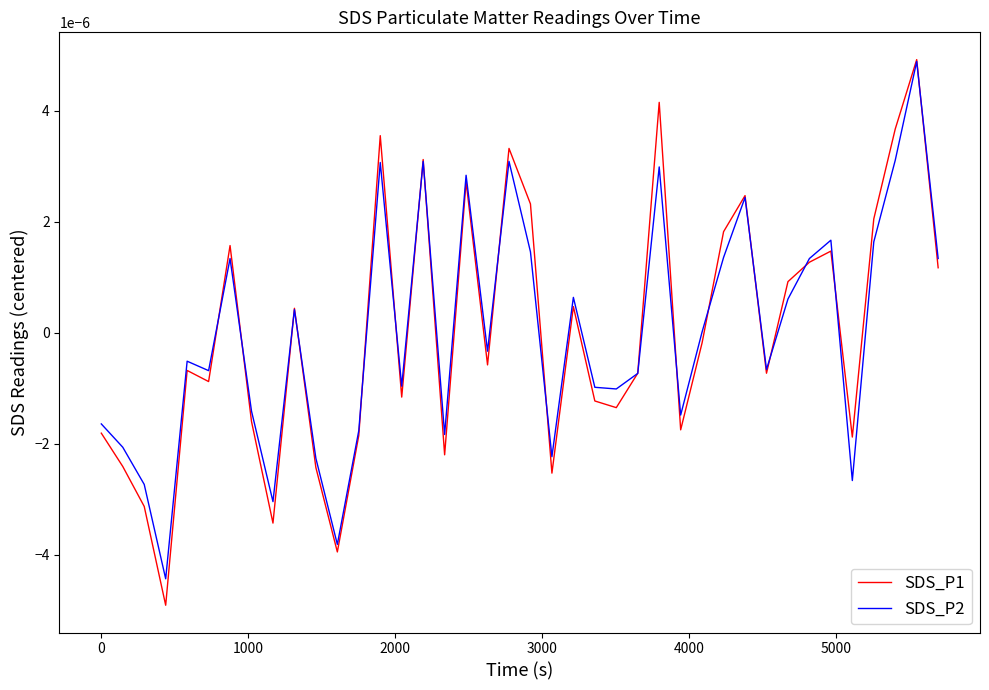

True or false: SDS_P2 and SDS_P1 intersect in this chart.

True